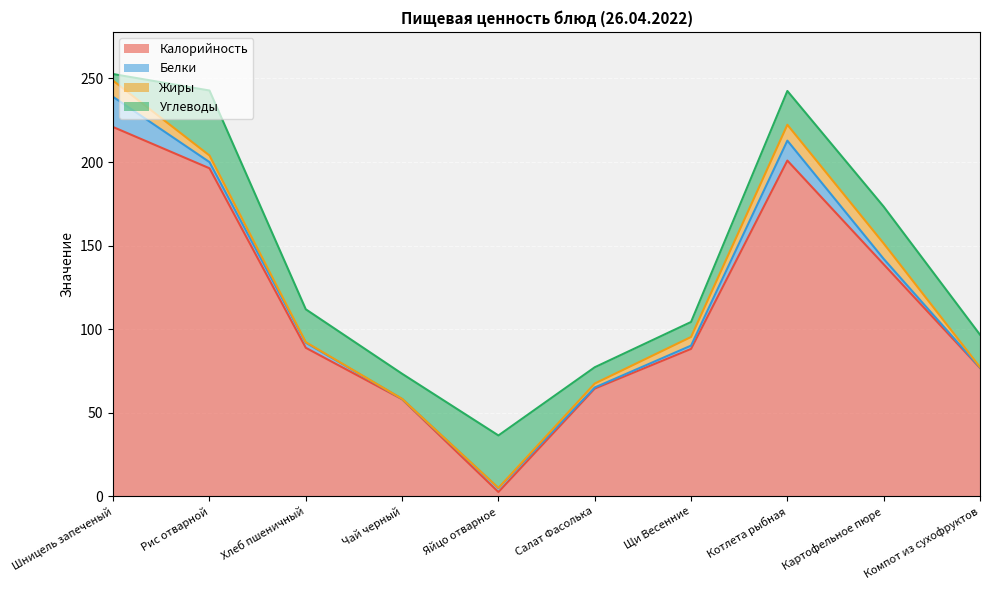

Which category has the lowest value in the Углеводы series?

Шницель запеченый